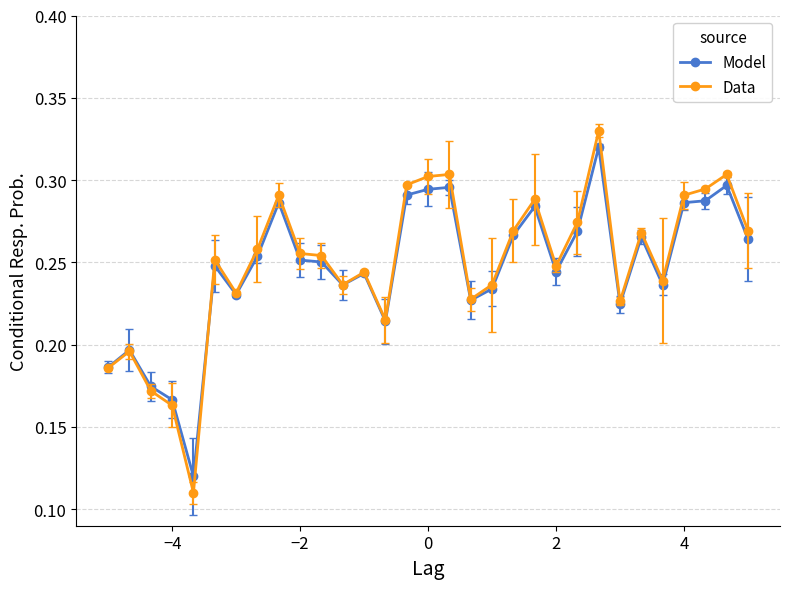

How many Model values are between 0 and 1?

31